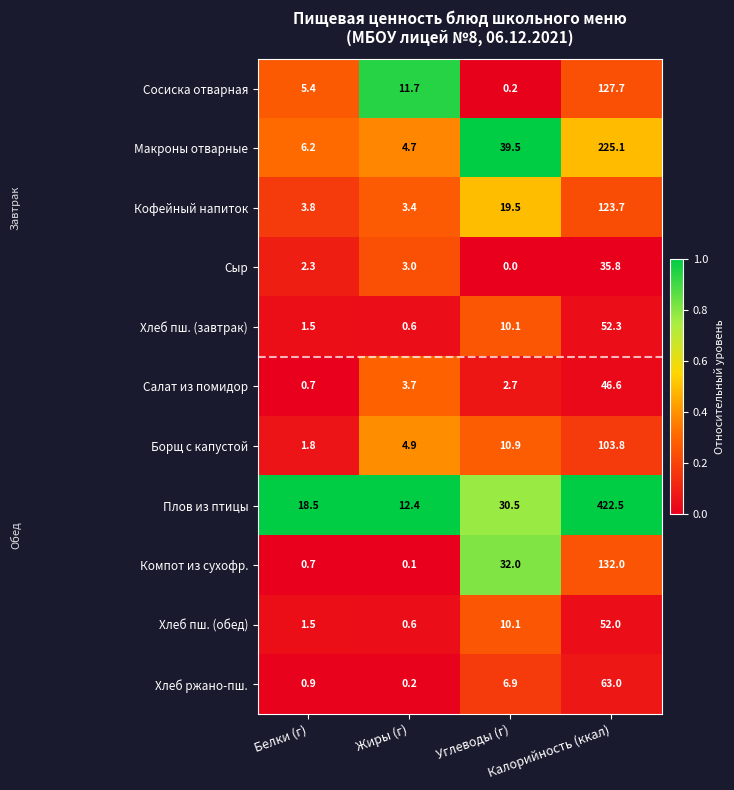

What is the sum of all Хлеб пш. (обед) values?

64.2